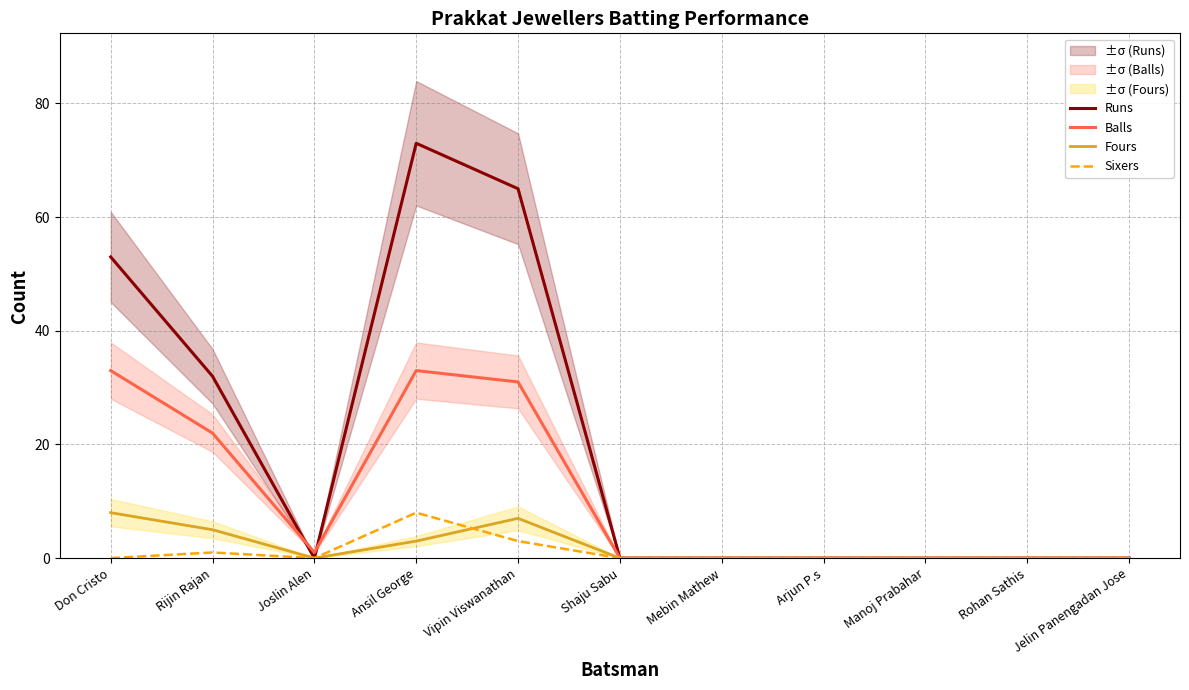

Is it true that Fours equals -5 at Manoj Prabahar?

False